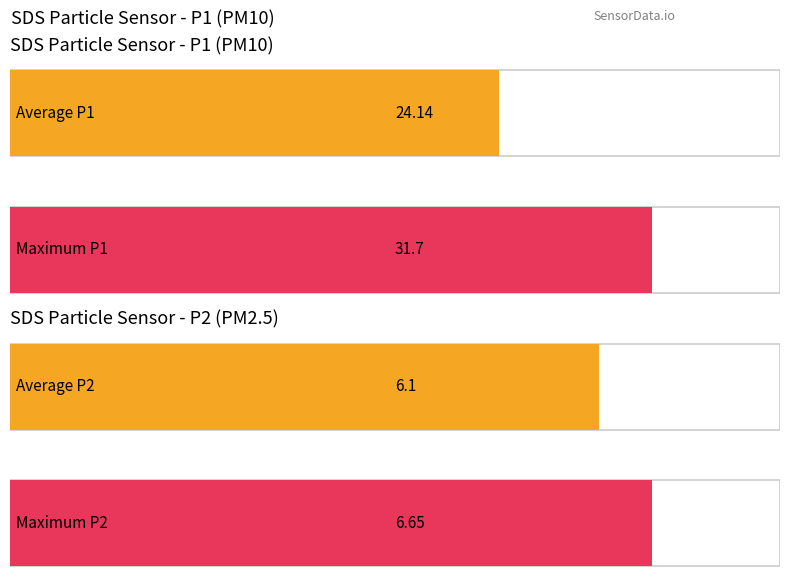

What is the average value of the SDS_P2 series?

6.1